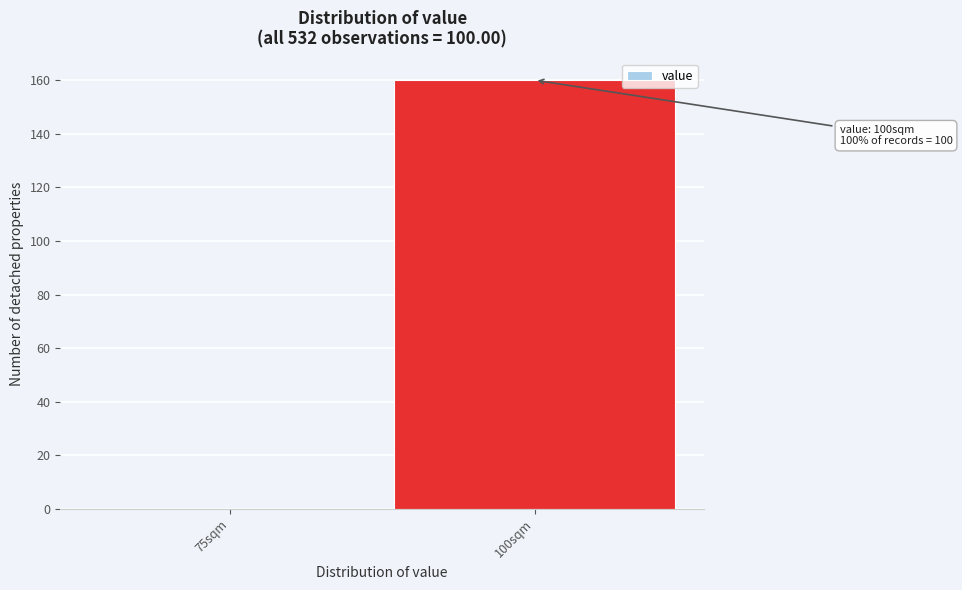

Reading right to left, what are all the values shown in this chart?

100sqm=160	75sqm=0